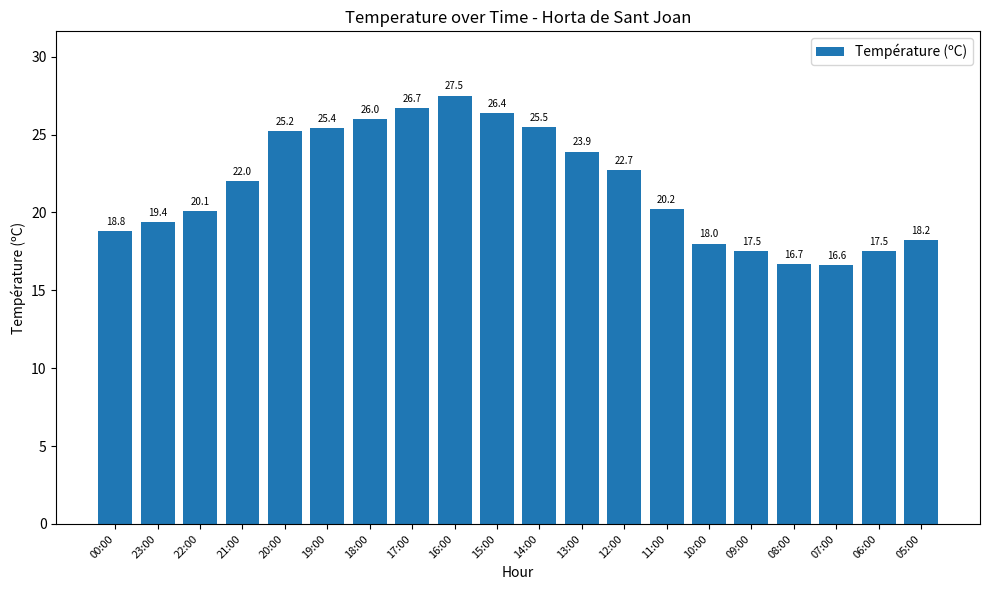

What is the smallest value displayed?

16.6